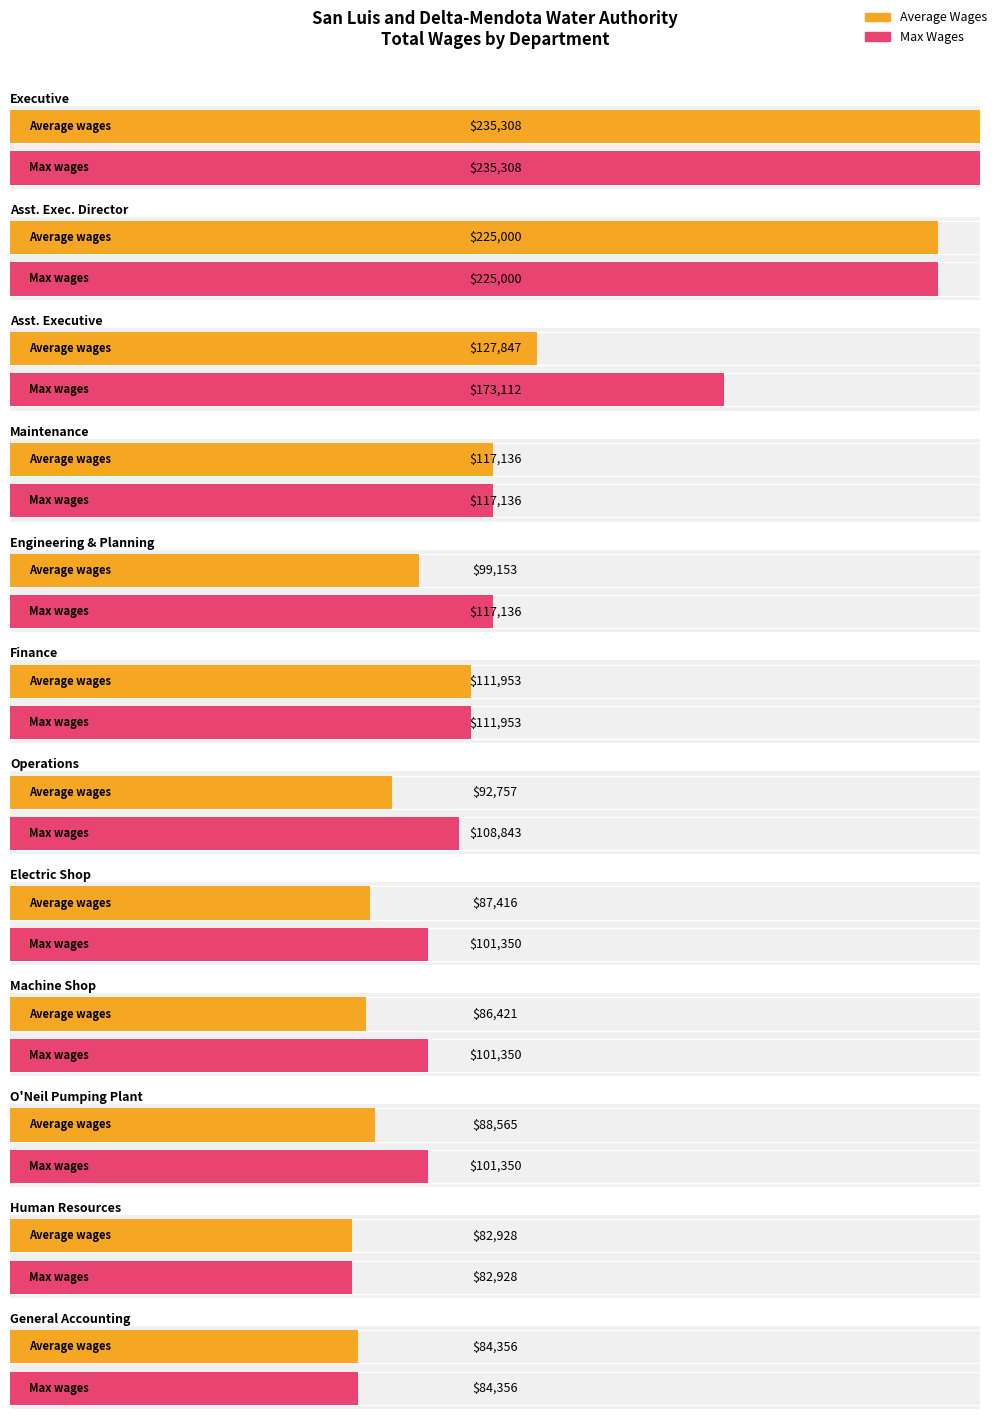

What is the maximum value shown in the chart?

235308